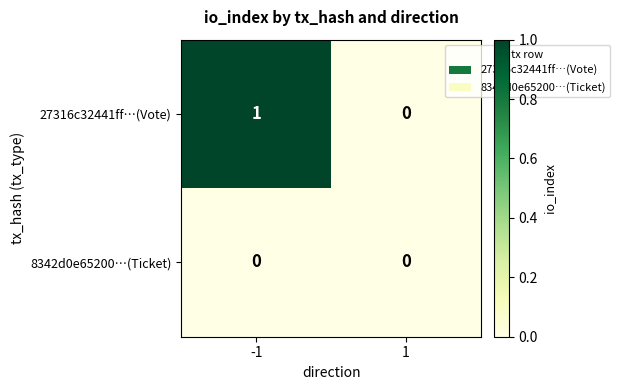

Rank the series by their maximum value, from highest to lowest.

27316c32441ff…(Vote), 8342d0e65200…(Ticket)